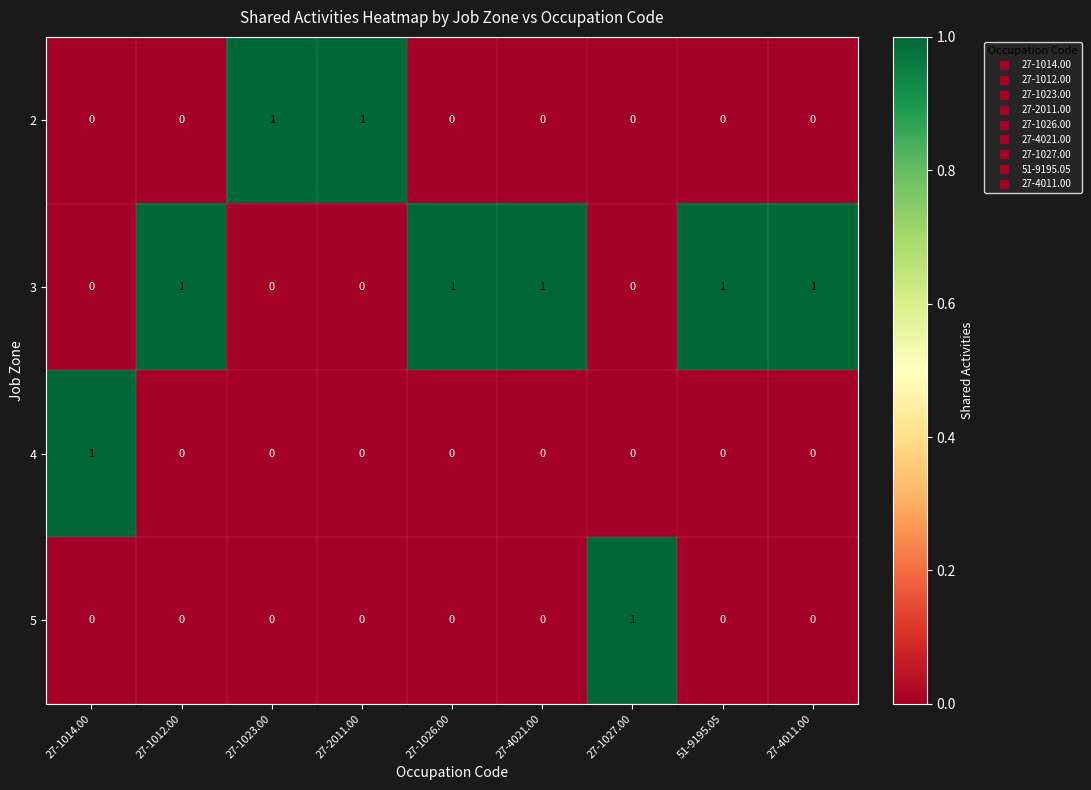

Which series has the largest total across all categories?

3